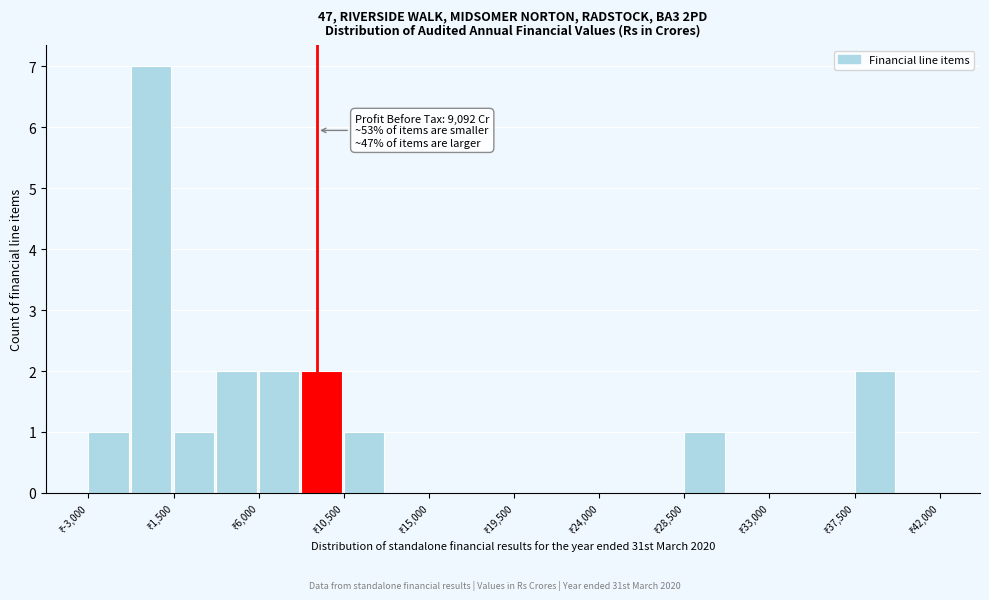

Over which range of the x-axis is the bar tallest?

-750 to 1500